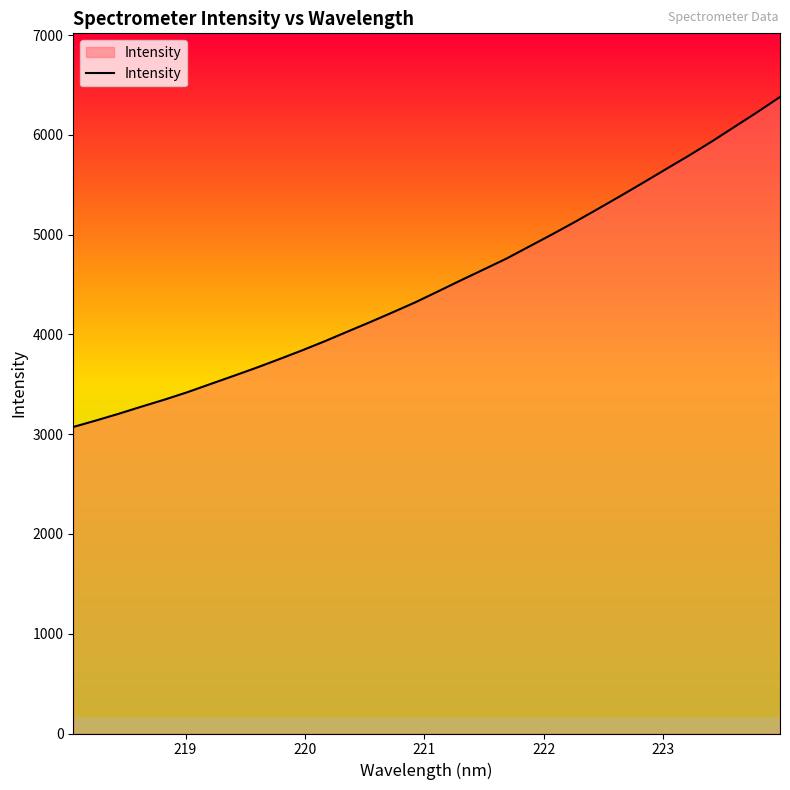

What is the greatest value displayed?

6379.5